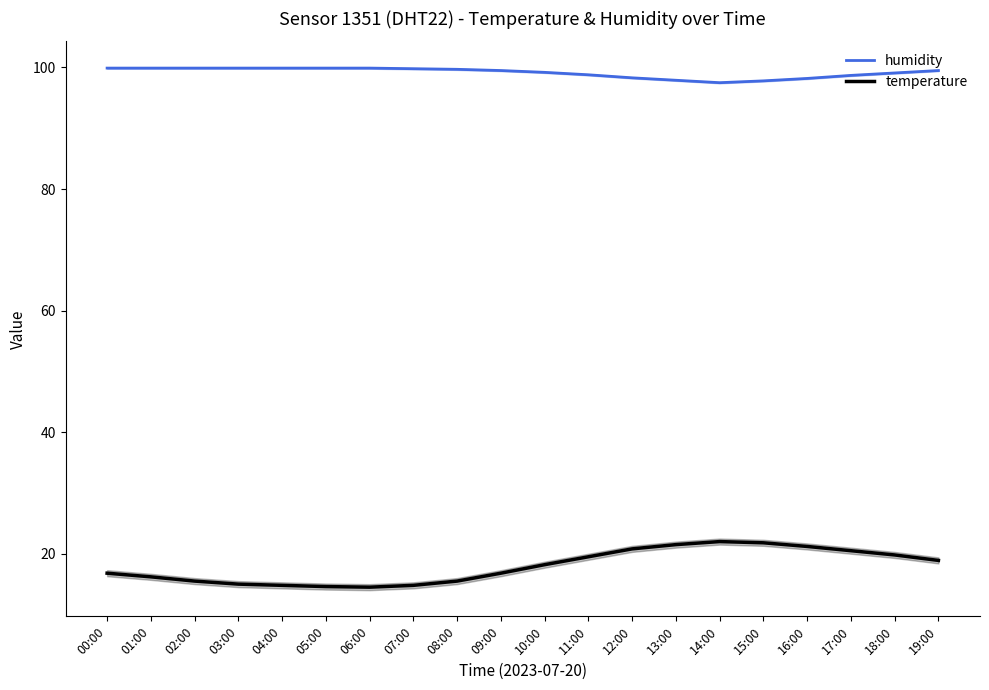

Is this an area chart (filled region under the line)?

No